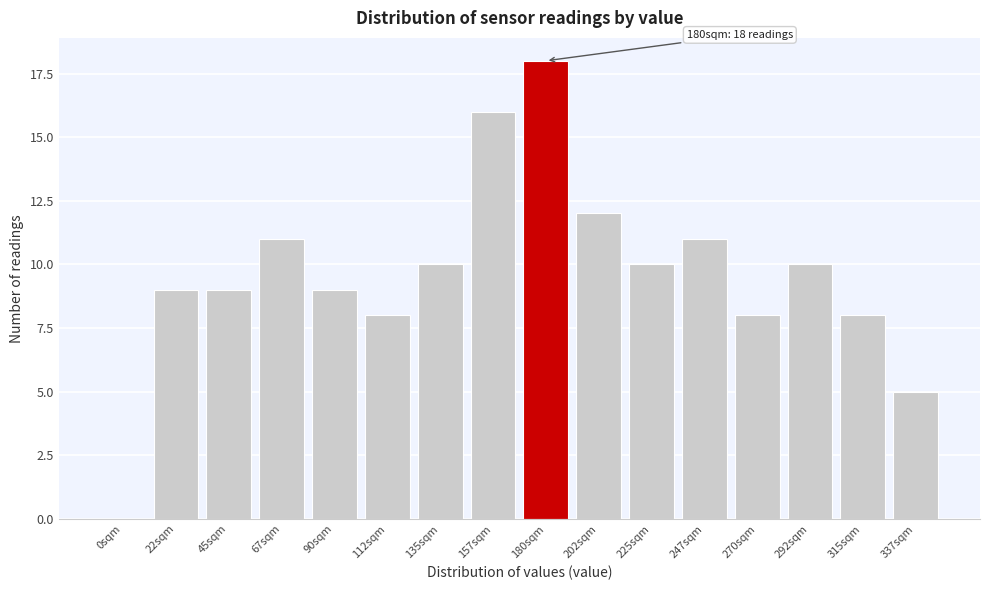

Reading left to right, extract all data points from this chart.

0sqm=0	22sqm=9	45sqm=9	67sqm=11	90sqm=9	112sqm=8	135sqm=10	157sqm=16	180sqm=18	202sqm=12	225sqm=10	247sqm=11	270sqm=8	292sqm=10	315sqm=8	337sqm=5